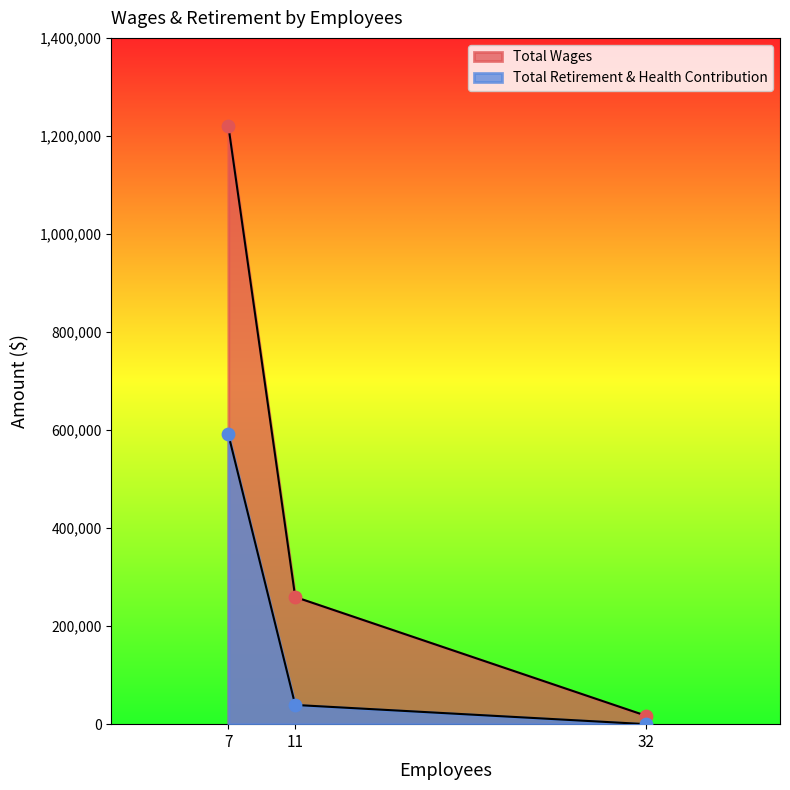

What is the total value across all series at 11?

298615